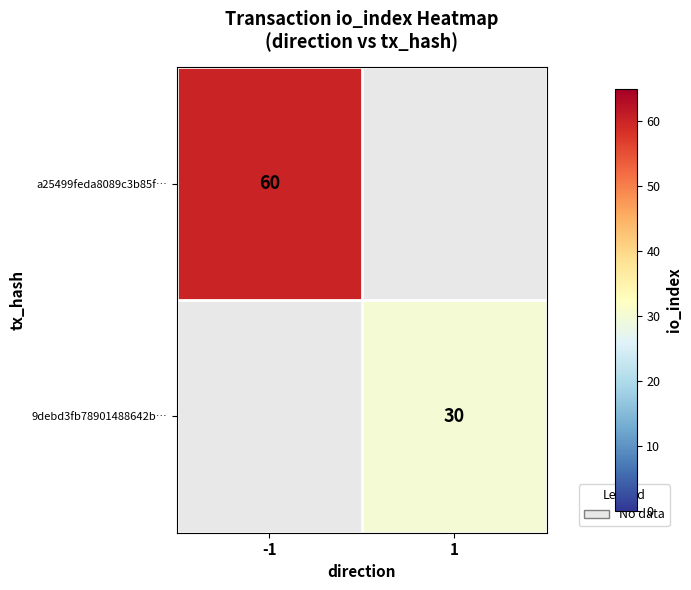

Is it true that a25499feda8089c3b85f… equals 33 at -1?

False